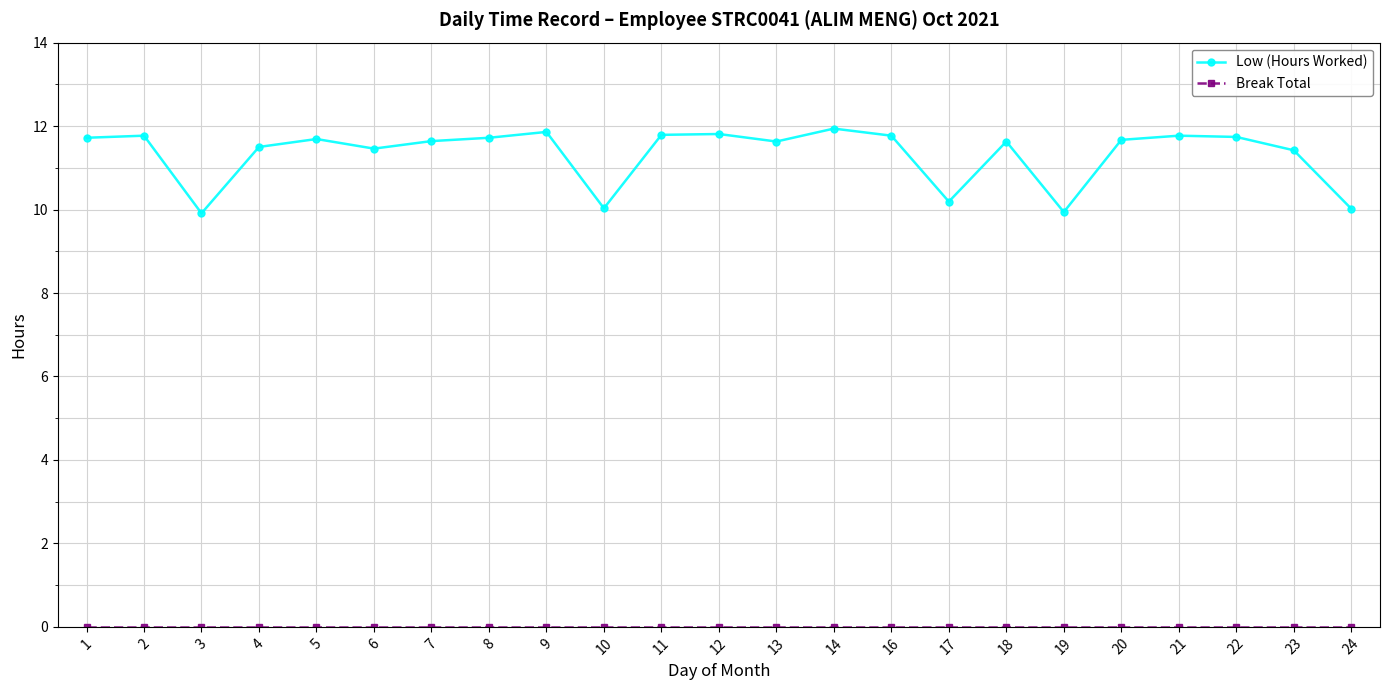

The value of Low (Hours Worked) at 23 is 11.4. True or false?

True